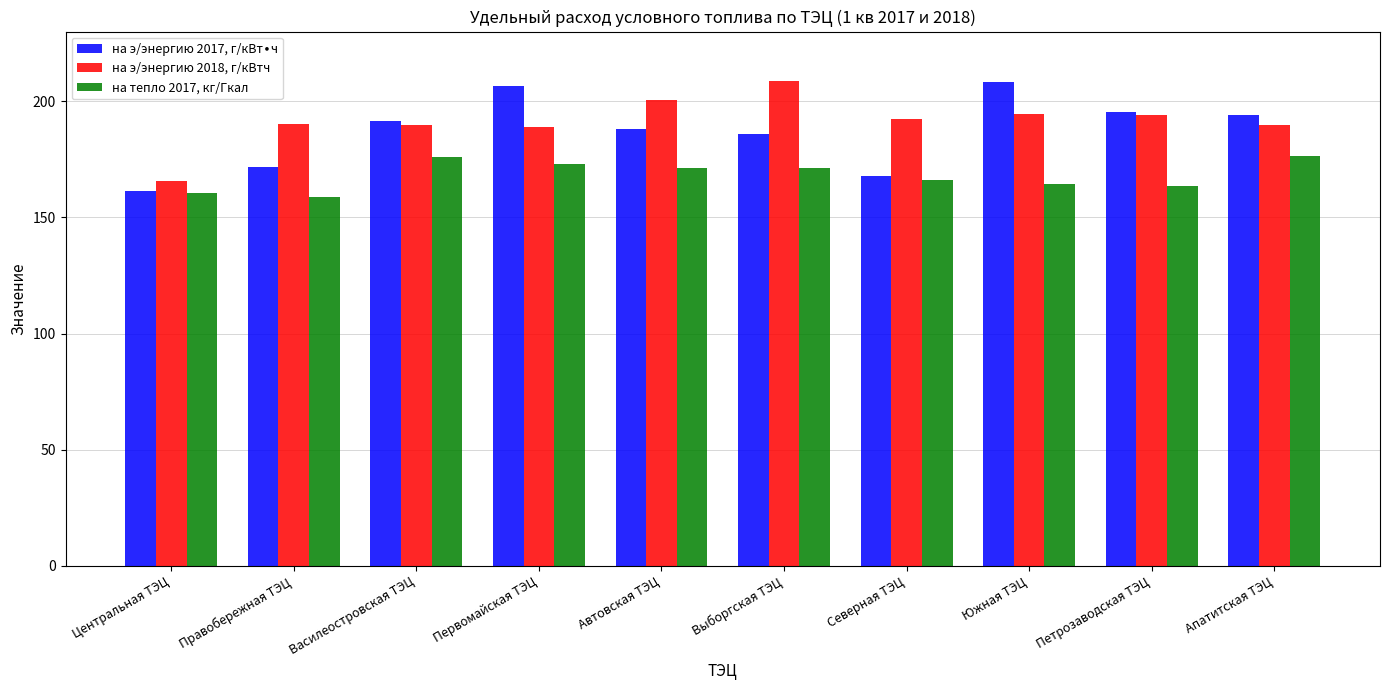

Is it true that на э/энергию 2018, г/кВтч equals 208.6 at Выборгская ТЭЦ?

True